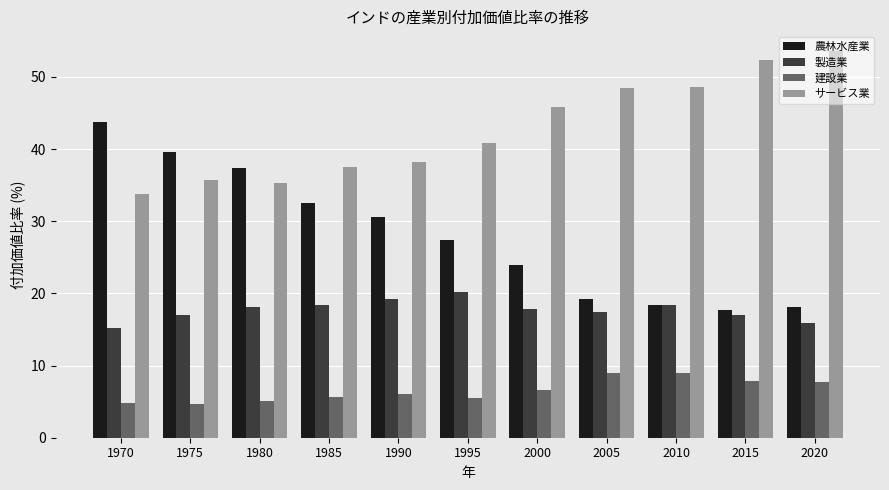

Is the value of サービス業 at 1990 greater than the value of 建設業 at 1985?

Yes